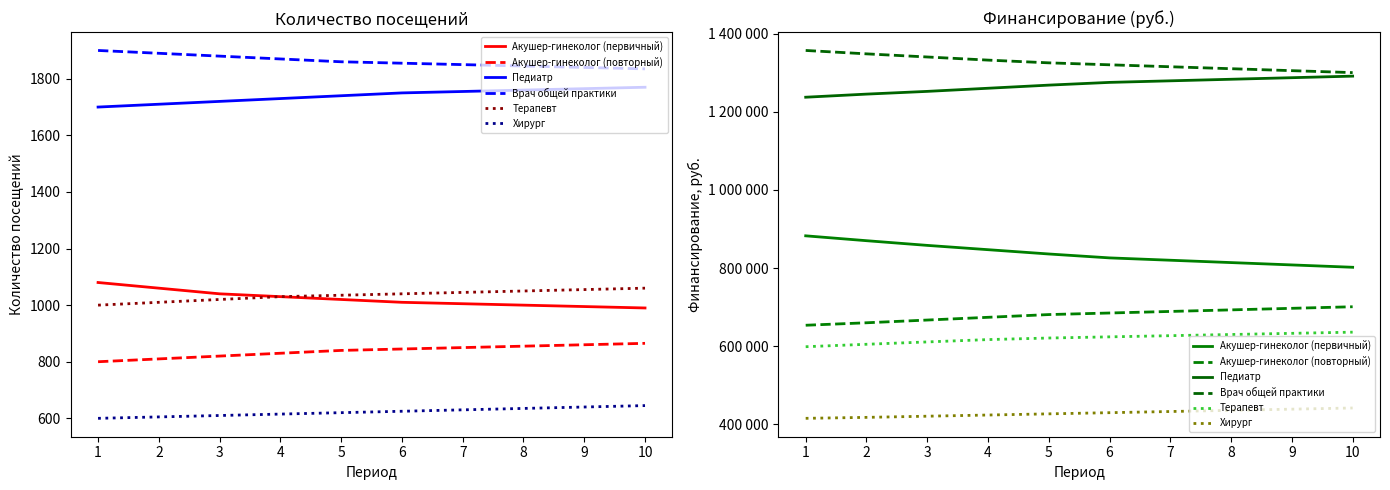

Reading right to left, transcribe all the data shown in this chart.

Акушер-гинеколог (первичный): 802000	808000	814000	820000	826000	836000	847000	858000	870000	882462
Акушер-гинеколог (повторный): 701000	697000	693000	689000	685000	681000	674000	667000	660000	653675
Педиатр: 1291000	1287000	1283000	1279000	1275000	1268000	1260000	1252000	1245000	1237057
Врач общей практики: 1300000	1305000	1310000	1315000	1320000	1325000	1332000	1340000	1348000	1356678
Терапевт: 636000	633000	630000	627000	624000	621000	617000	611000	605000	598756
Хирург: 442000	439000	436000	433000	430000	427000	424000	421000	418000	415549